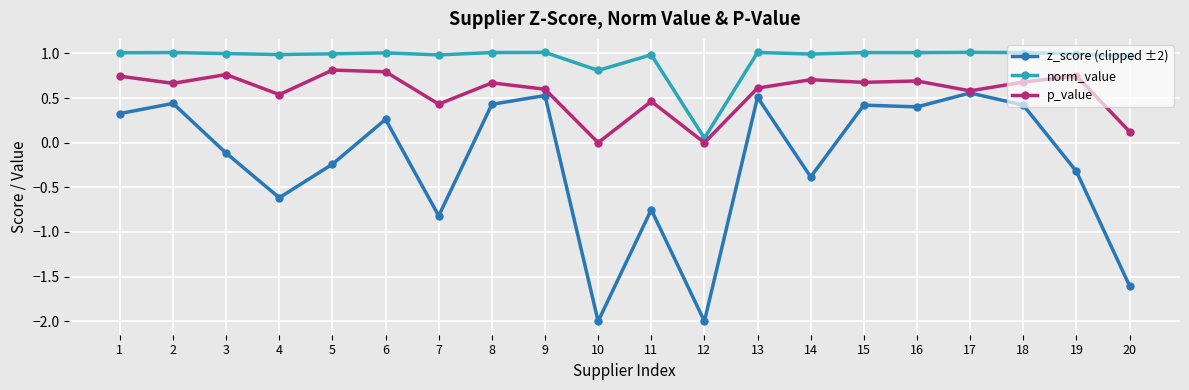

True or false: z_score (clipped ±2) and norm_value intersect in this chart.

False